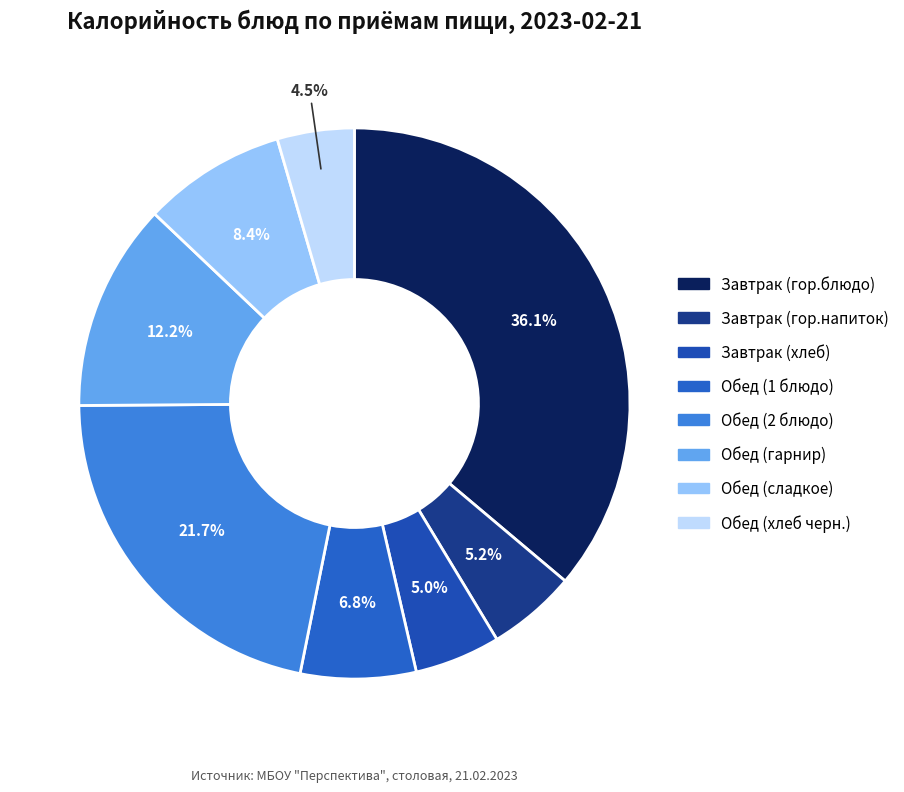

What percentage is the Обед (хлеб черн.) slice, to the nearest percent?

5%